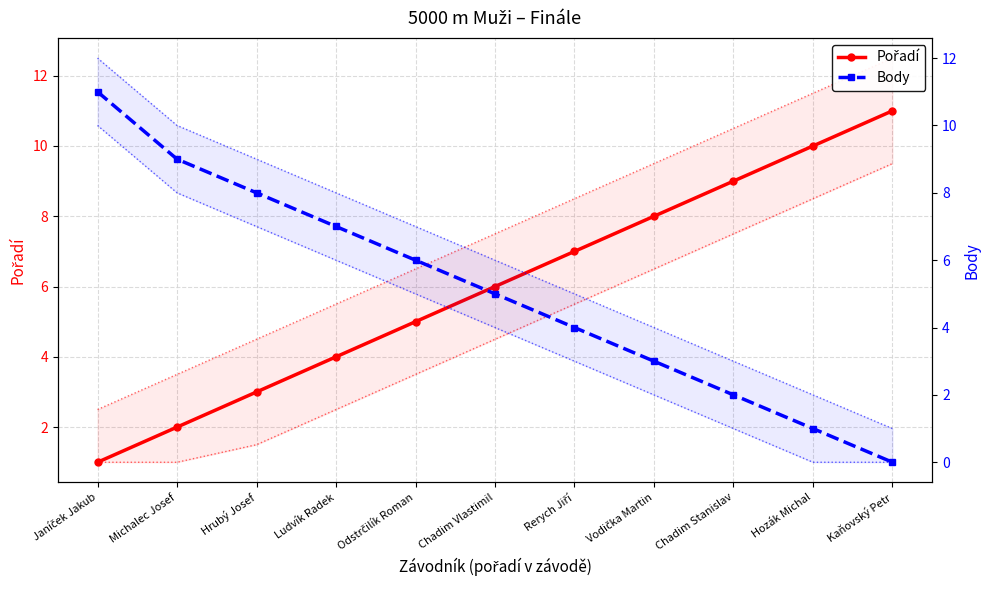

Where does the Body series first go above 5?

Janíček Jakub